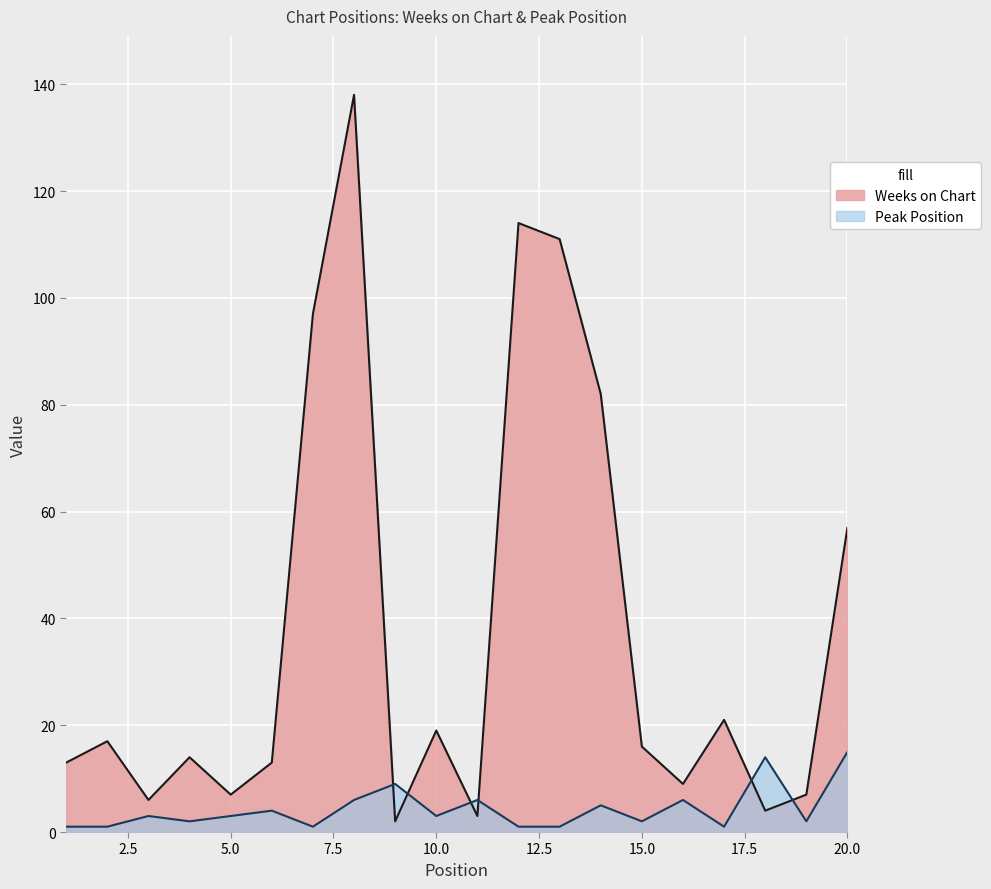

How many interior local valleys does the Peak Position series have?

6